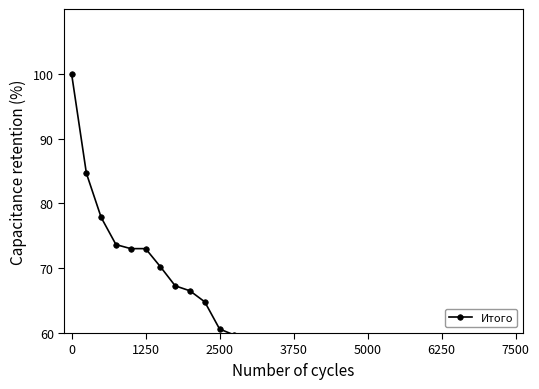

True or false: the data has more than 2 interior local peaks.

False